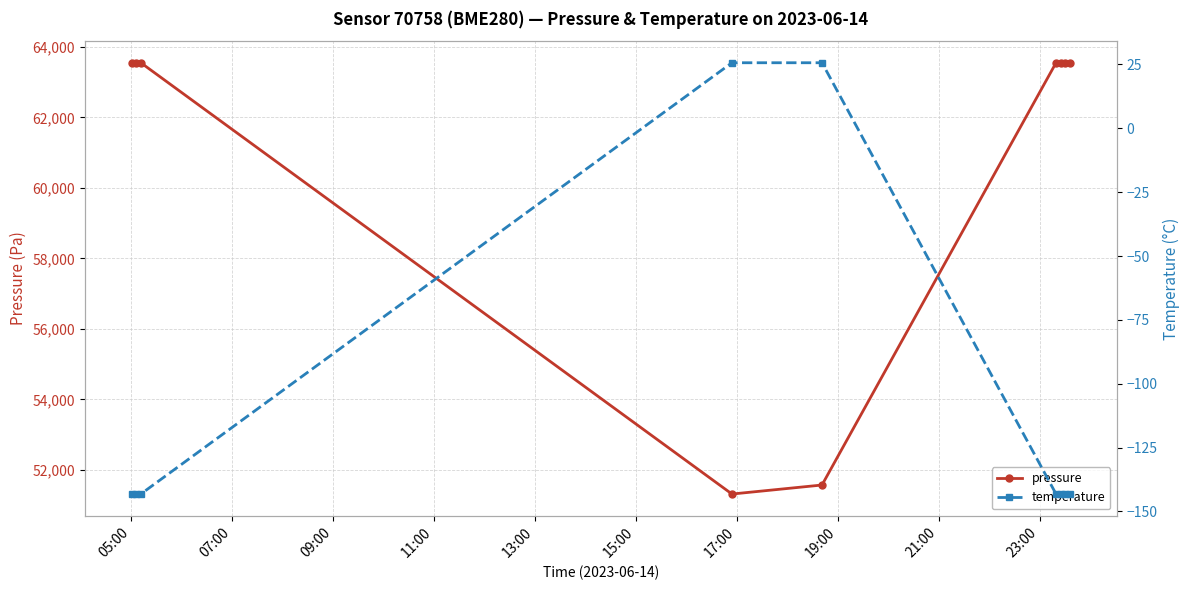

What is the value of the pressure point at the 8th from the left?

63551.9